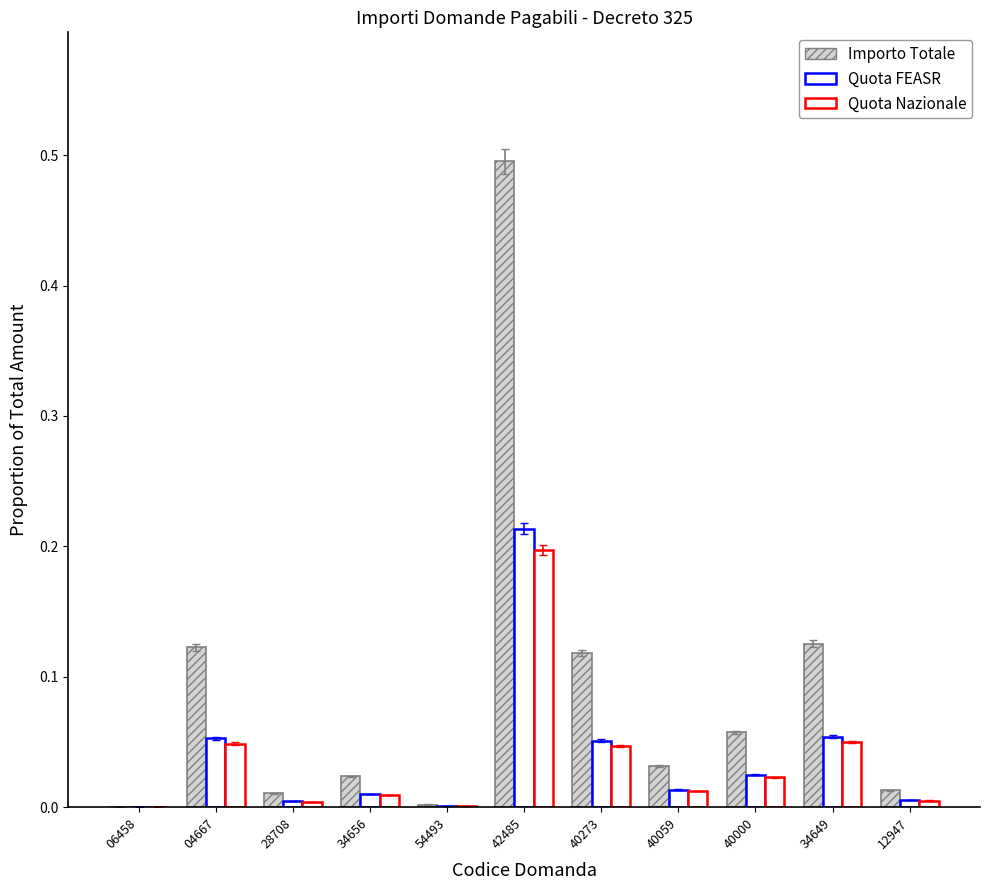

At how many categories does at least one series exceed 0?

11